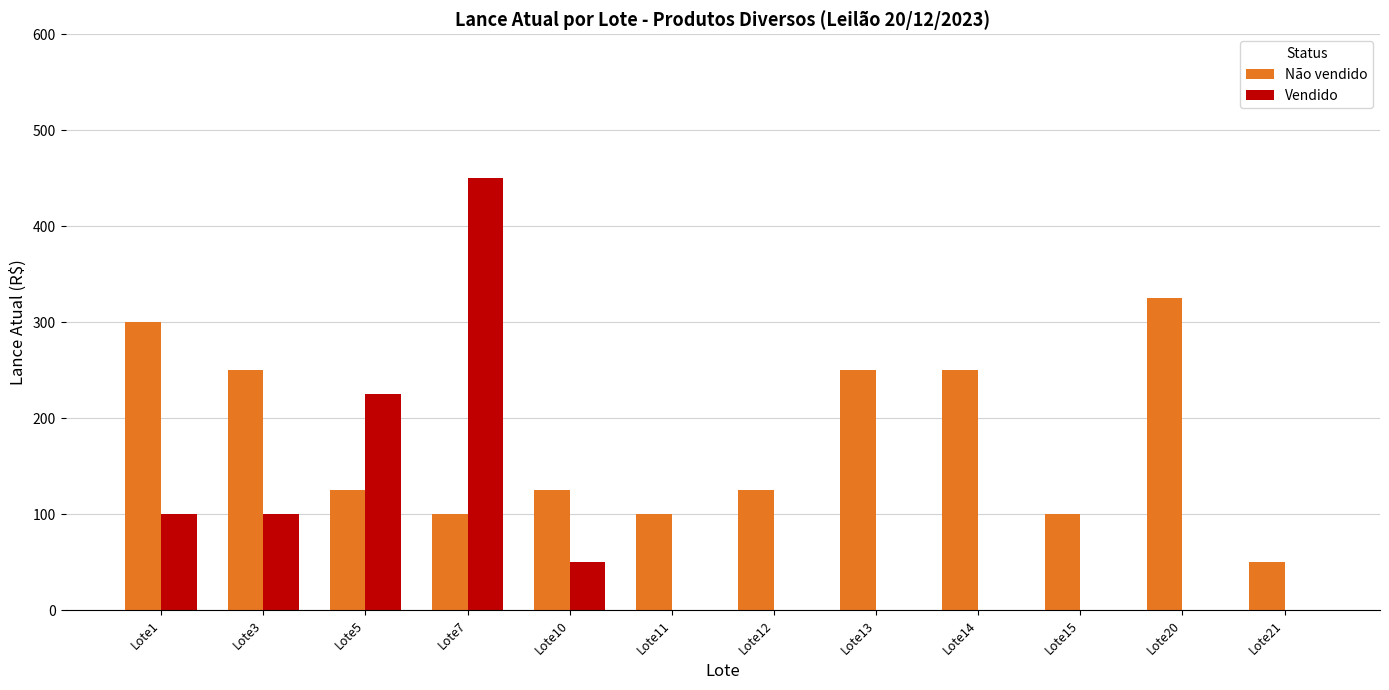

At which label is Vendido closest to 225?

Lote5